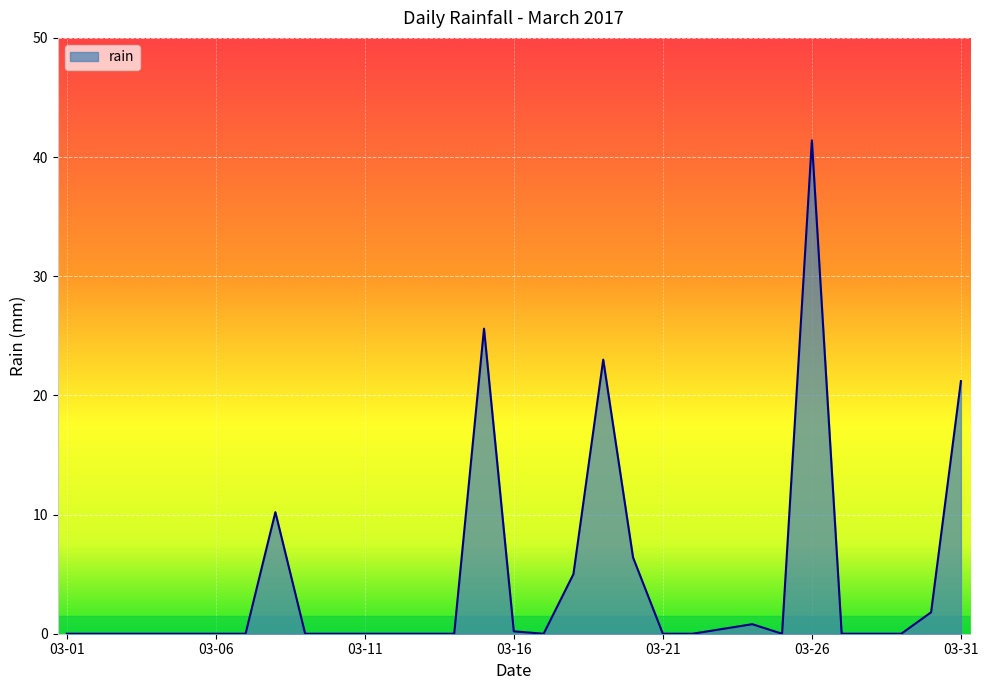

What is the greatest value displayed?

41.4